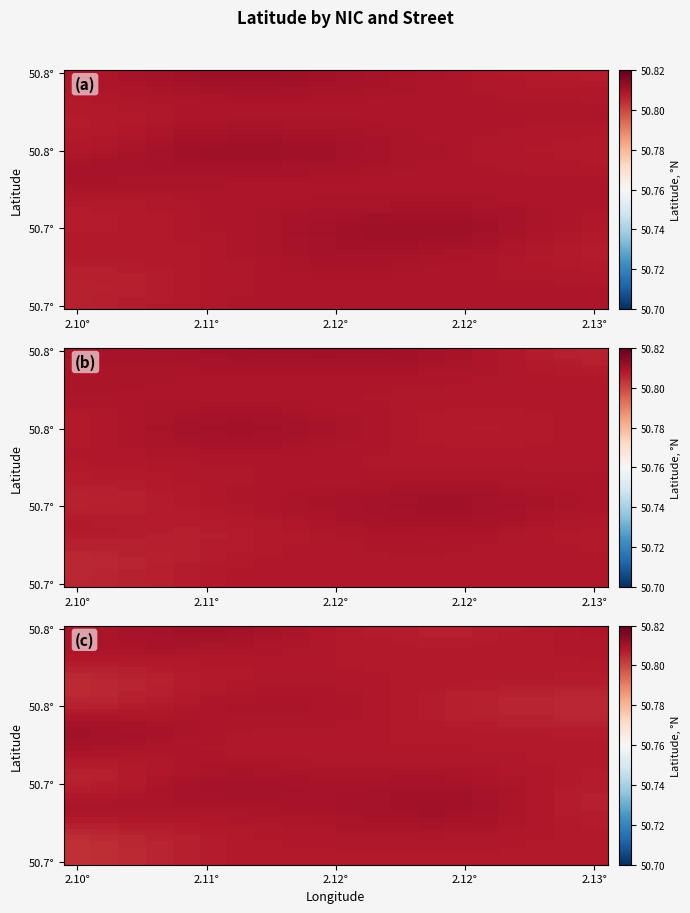

Count the number of data series in this chart.

40